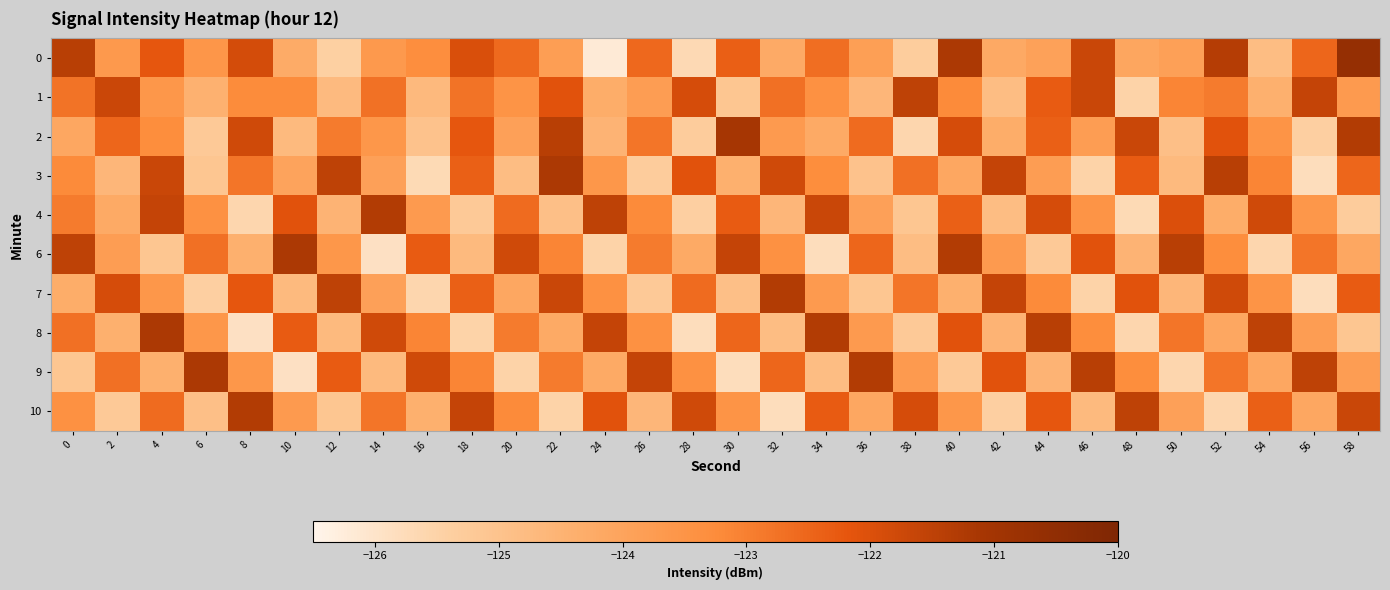

At which category does the chart reach its peak across all series?

58